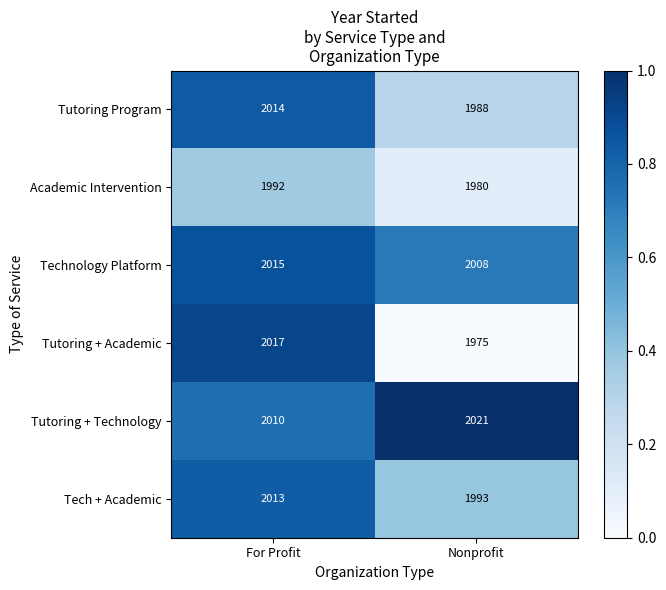

How many categories are shown in the chart?

2